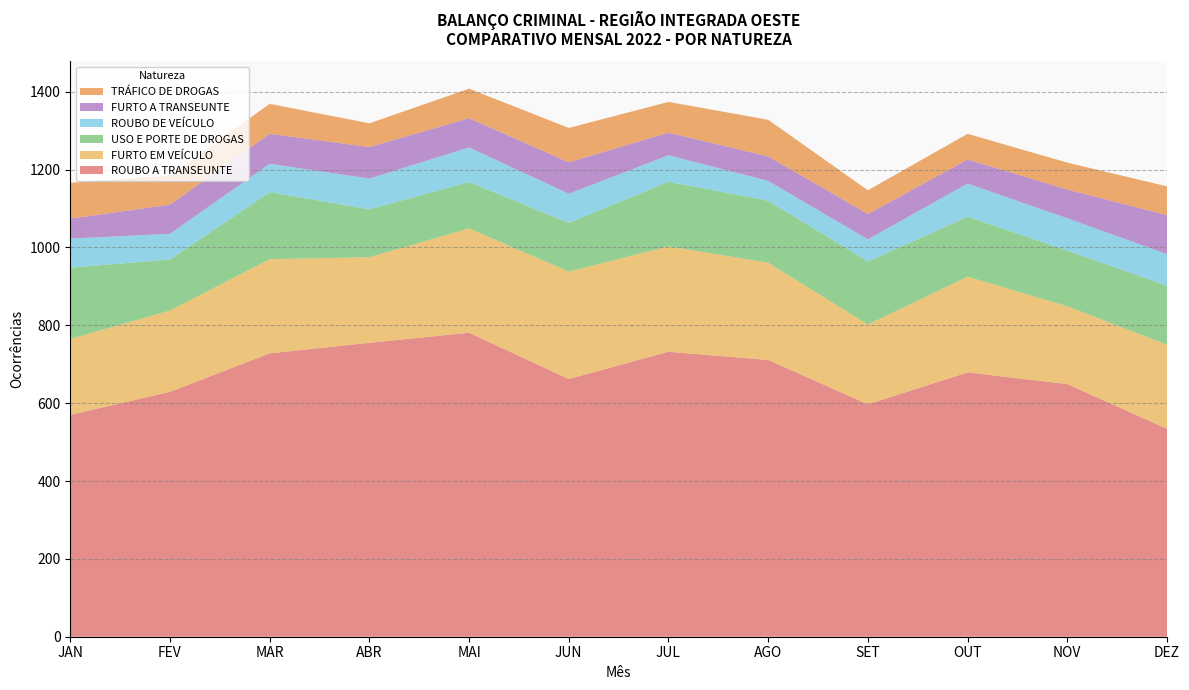

Reading right to left, transcribe all the data shown in this chart.

ROUBO A TRANSEUNTE: DEZ=534	NOV=649	OUT=679	SET=597	AGO=711	JUL=732	JUN=662	MAI=781	ABR=755	MAR=728	FEV=629	JAN=570
FURTO EM VEÍCULO: DEZ=216	NOV=200	OUT=246	SET=205	AGO=250	JUL=271	JUN=276	MAI=268	ABR=220	MAR=242	FEV=209	JAN=195
USO E PORTE DE DROGAS: DEZ=152	NOV=143	OUT=154	SET=162	AGO=159	JUL=166	JUN=125	MAI=119	ABR=123	MAR=172	FEV=131	JAN=183
ROUBO DE VEÍCULO: DEZ=81	NOV=83	OUT=85	SET=57	AGO=51	JUL=68	JUN=75	MAI=89	ABR=79	MAR=73	FEV=66	JAN=75
FURTO A TRANSEUNTE: DEZ=100	NOV=74	OUT=62	SET=65	AGO=63	JUL=58	JUN=81	MAI=75	ABR=81	MAR=77	FEV=75	JAN=51
TRÁFICO DE DROGAS: DEZ=74	NOV=69	OUT=66	SET=61	AGO=94	JUL=79	JUN=88	MAI=76	ABR=61	MAR=77	FEV=75	JAN=92